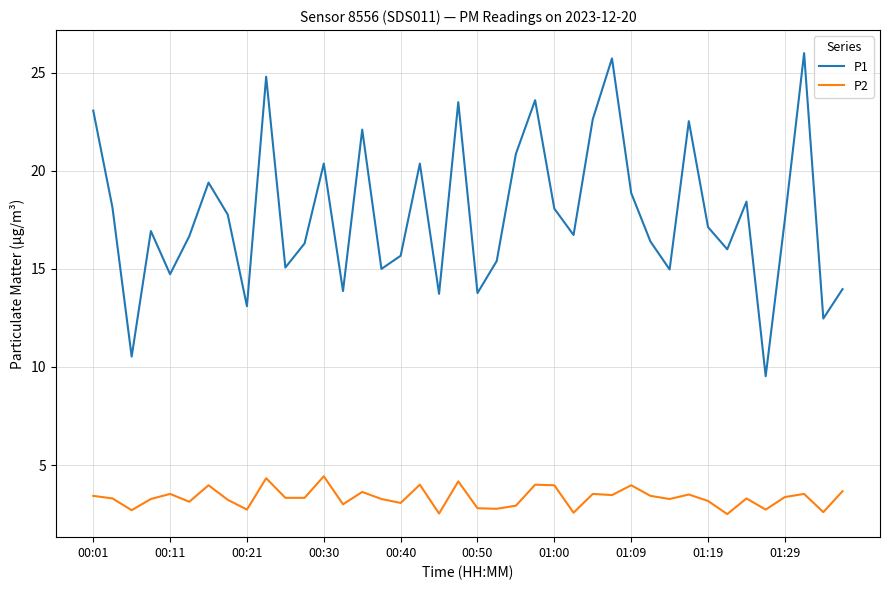

True or false: P1 and P2 cross at least once.

False